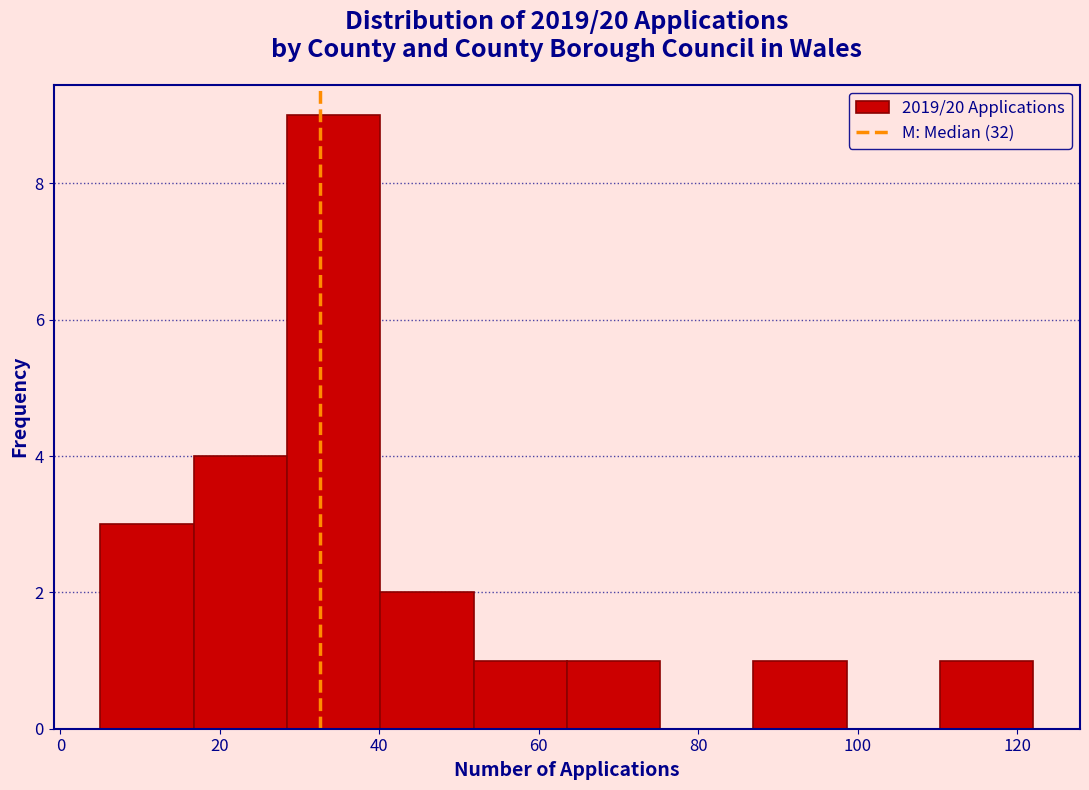

Reading left to right, list every bar in this chart as the range it spans on the x-axis followed by its height. Neither the bar edges nor the heights are printed on the chart, so give them approximately, as read against the axes.

6 to 16: 3
16 to 28: 4
28 to 40: 9
40 to 52: 2
52 to 64: 1
64 to 76: 1
76 to 86: 0
86 to 98: 1
98 to 110: 0
110 to 122: 1